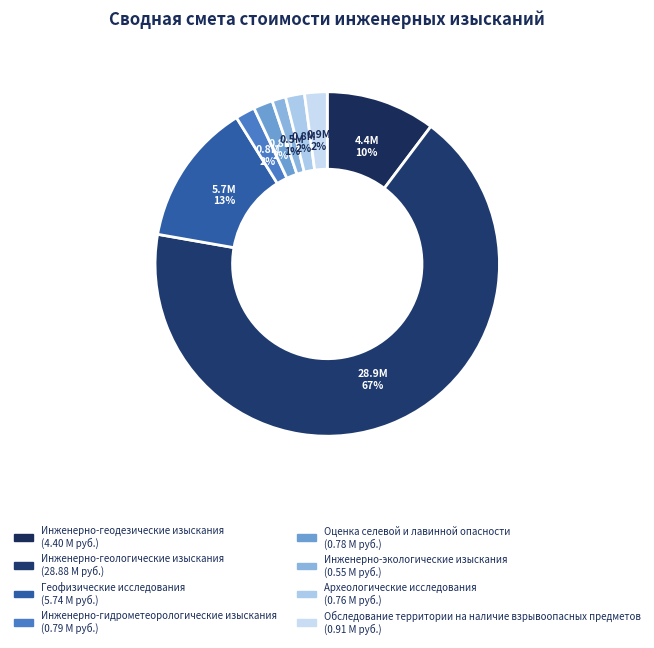

Count the number of slices in the pie.

8